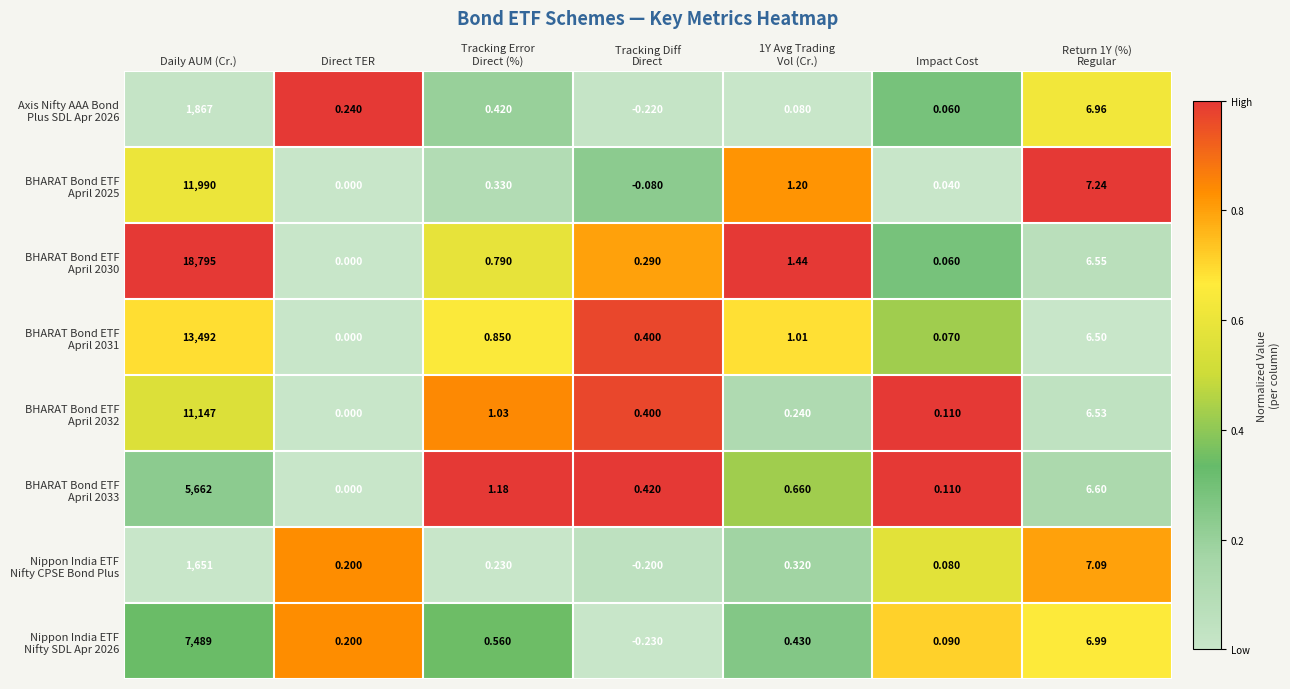

At which category is the sum across all series the highest?

Daily AUM (Cr.)